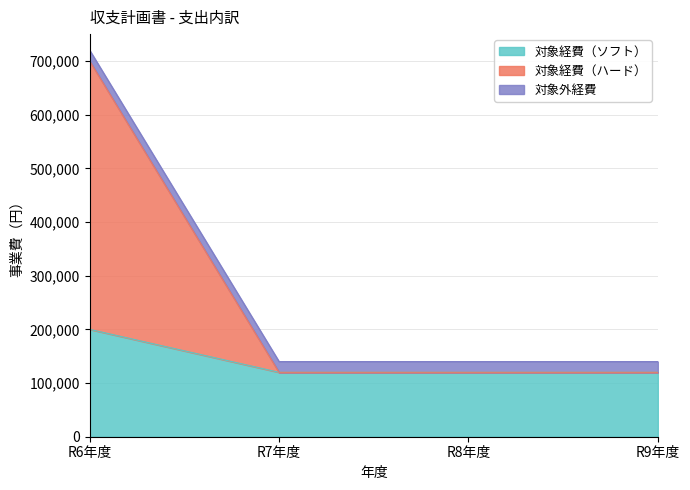

List the labels in order of 対象経費（ソフト） value, largest first.

R6年度, R7年度, R8年度, R9年度